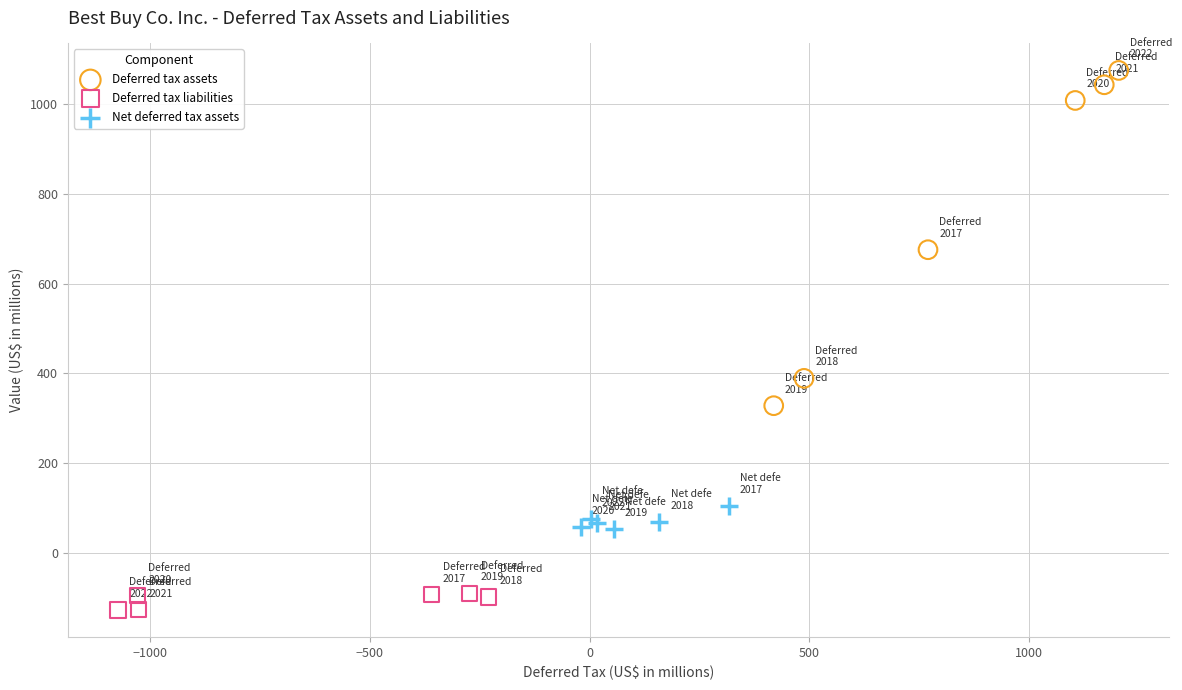

Which series has the largest Y range (max minus min)?

Deferred tax assets